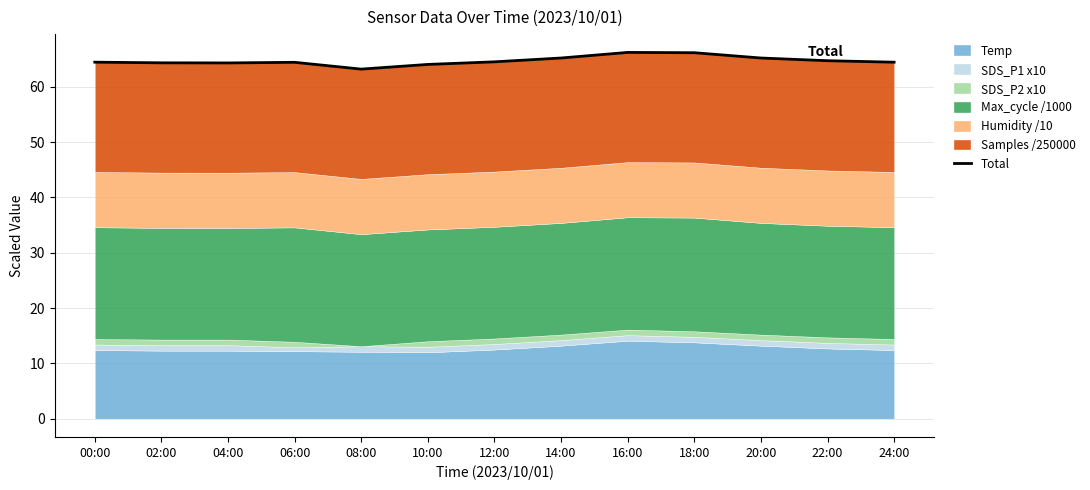

Reading left to right, transcribe all the data shown in this chart.

00:00=64.5	02:00=64.3	04:00=64.3	06:00=64.4	08:00=63.2	10:00=64.0	12:00=64.5	14:00=65.2	16:00=66.2	18:00=66.2	20:00=65.2	22:00=64.7	24:00=64.4